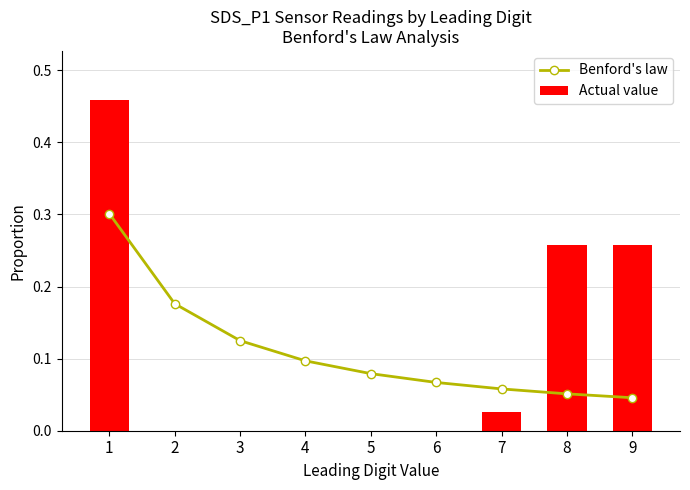

Between 4 and 6, which series saw the biggest shift?

Benford's law